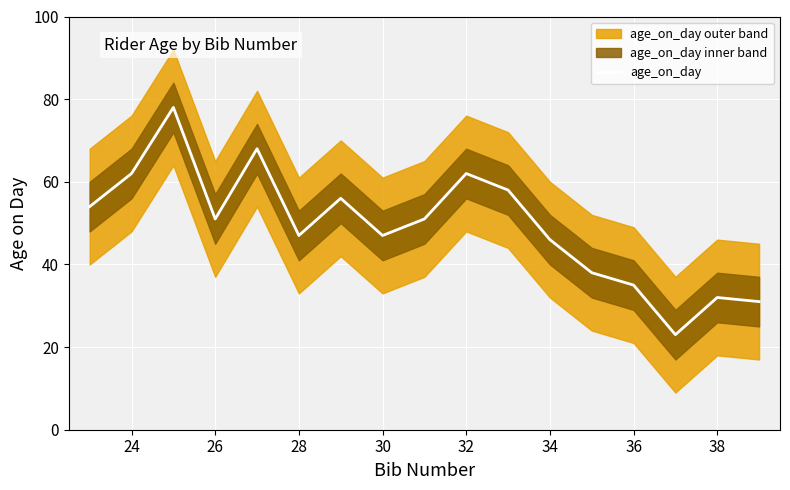

Count the number of data series in this chart.

1